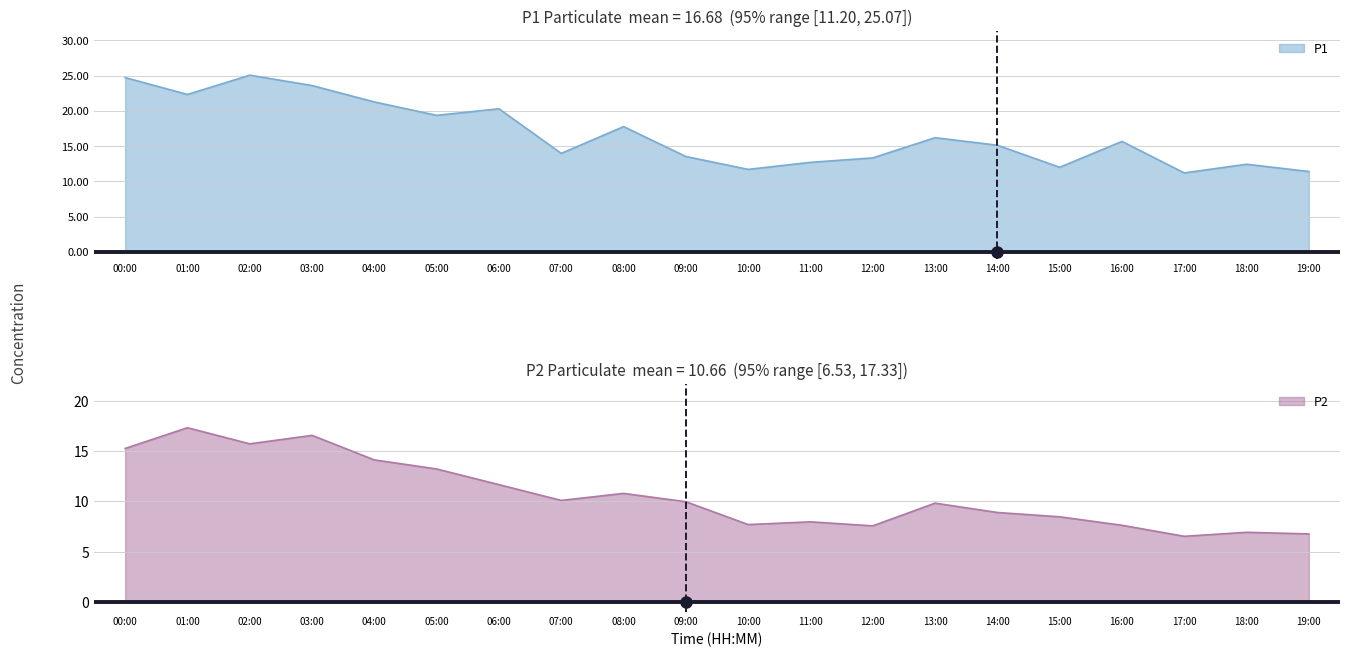

Between 04:00 and 05:00, which is larger?

04:00